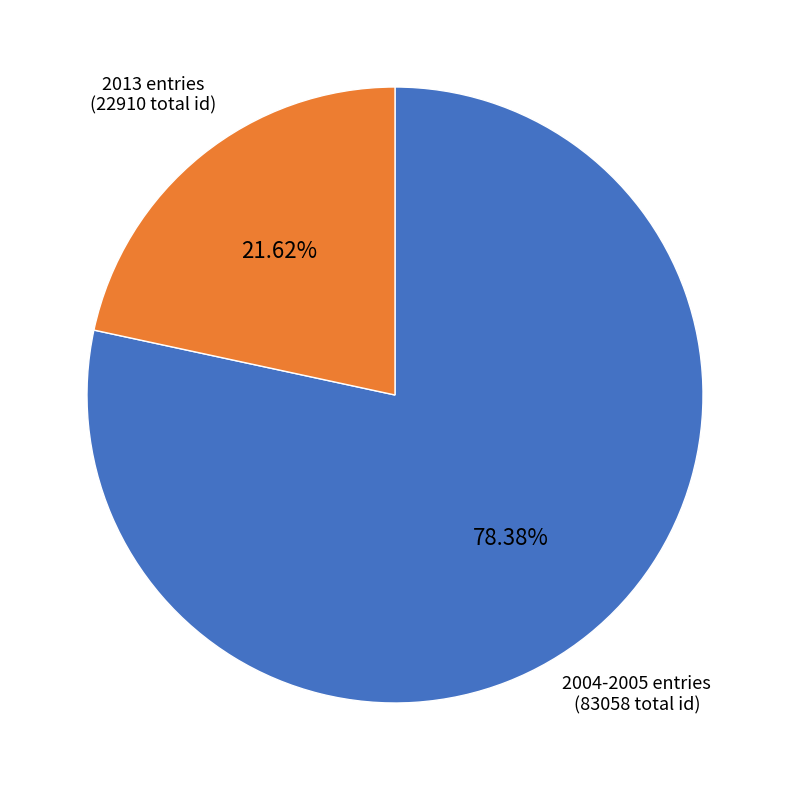

Approximately how many times larger is the value at 2013 entries compared to 2004-2005 entries?

0.3